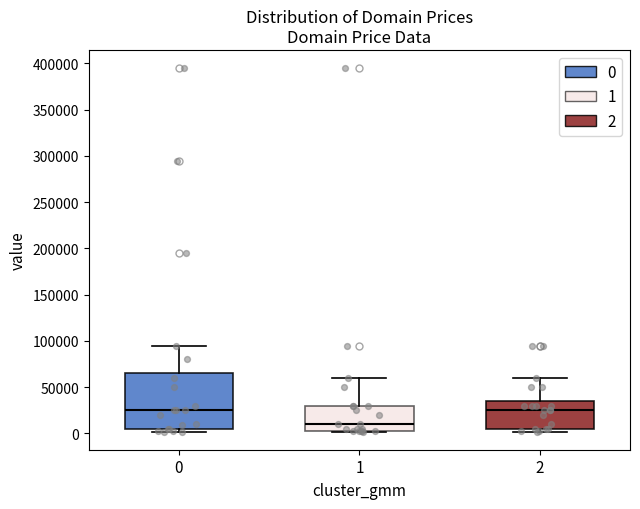

Which box is the tallest, from its lower edge to its upper edge?

0